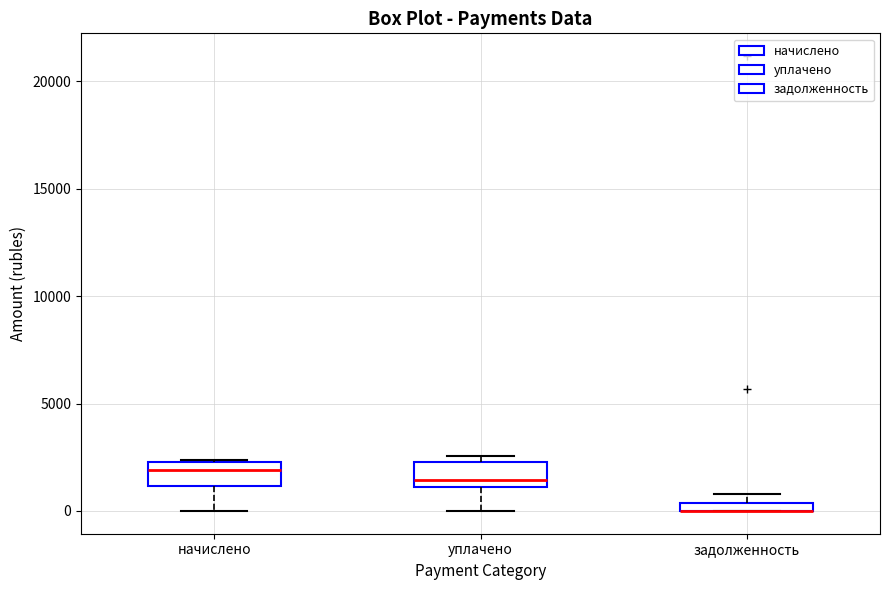

Where is the lower edge of the box for уплачено on the y-axis? The values are not printed on the chart, so give them approximately, as read against the axis.

1000